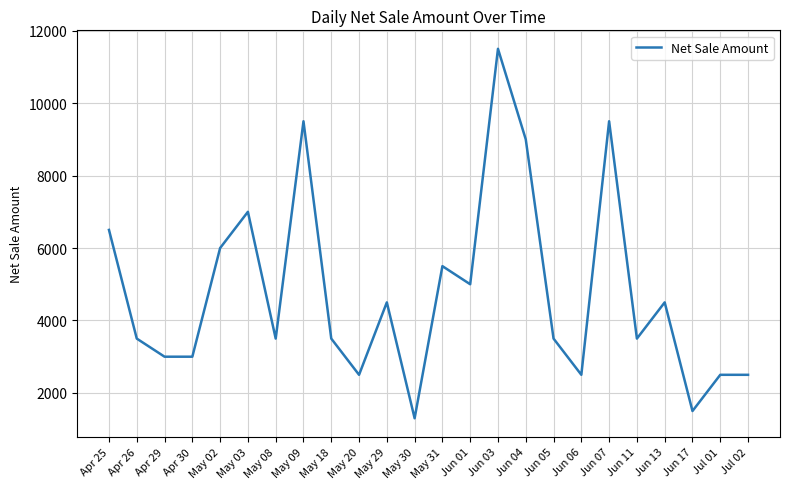

What is the maximum value shown in the chart?

11500